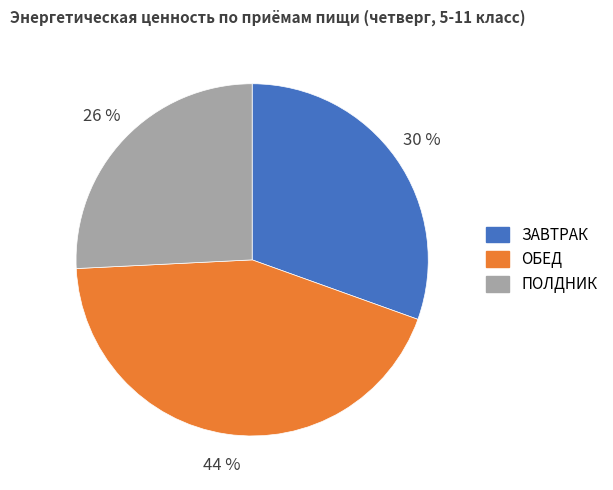

Which slice is the largest?

ОБЕД